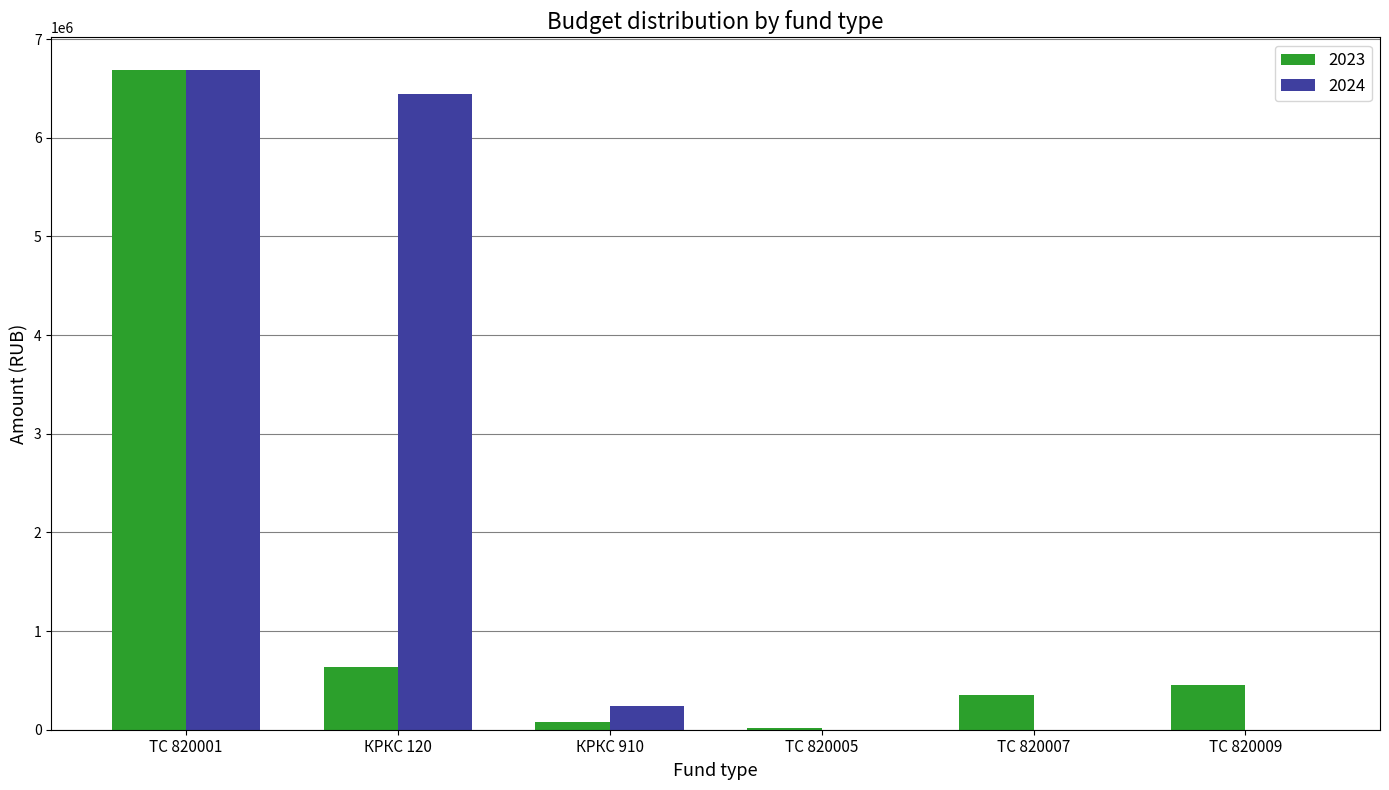

Is it true that 2024 equals 9741450.7 at ТС 820001?

False